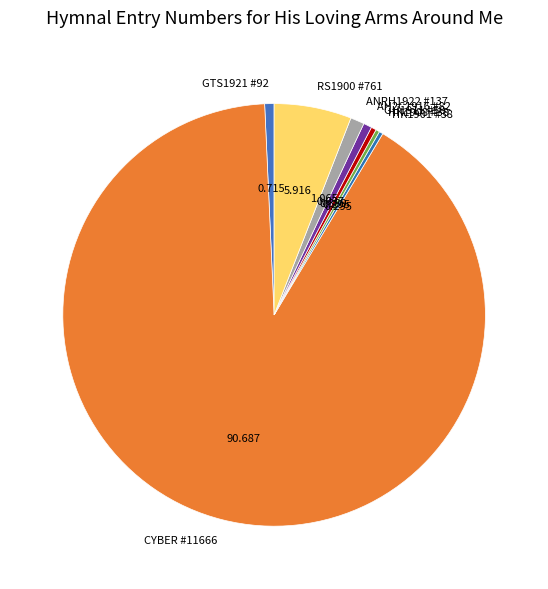

Is there a majority slice in this chart?

Yes